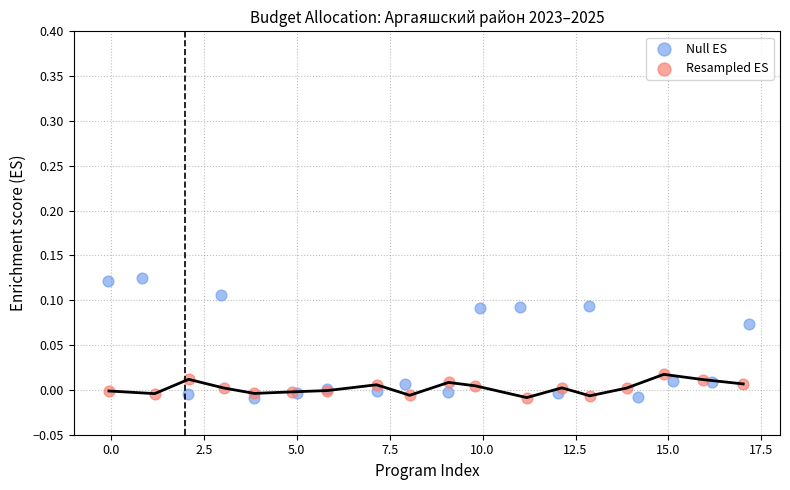

Which series has the widest spread of Y values?

Null ES